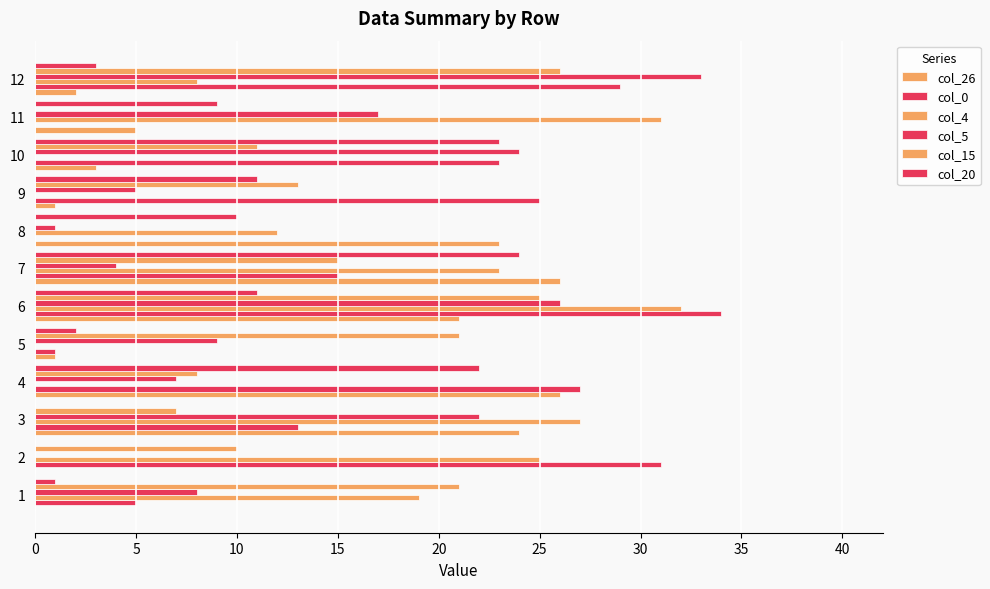

How many series are shown in this chart?

6